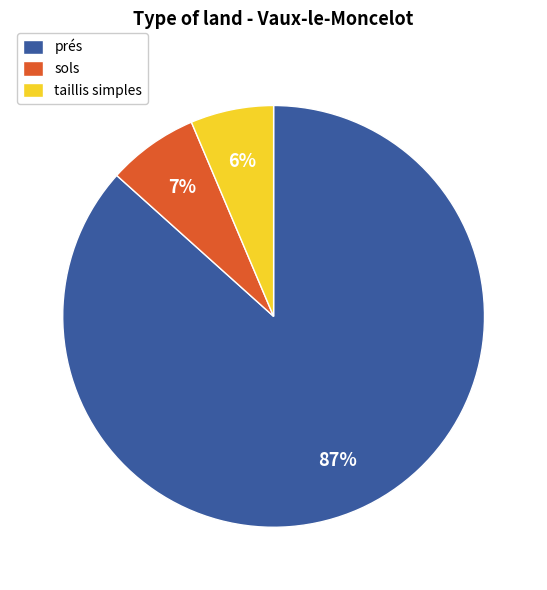

Which has a higher value, sols or taillis simples?

sols